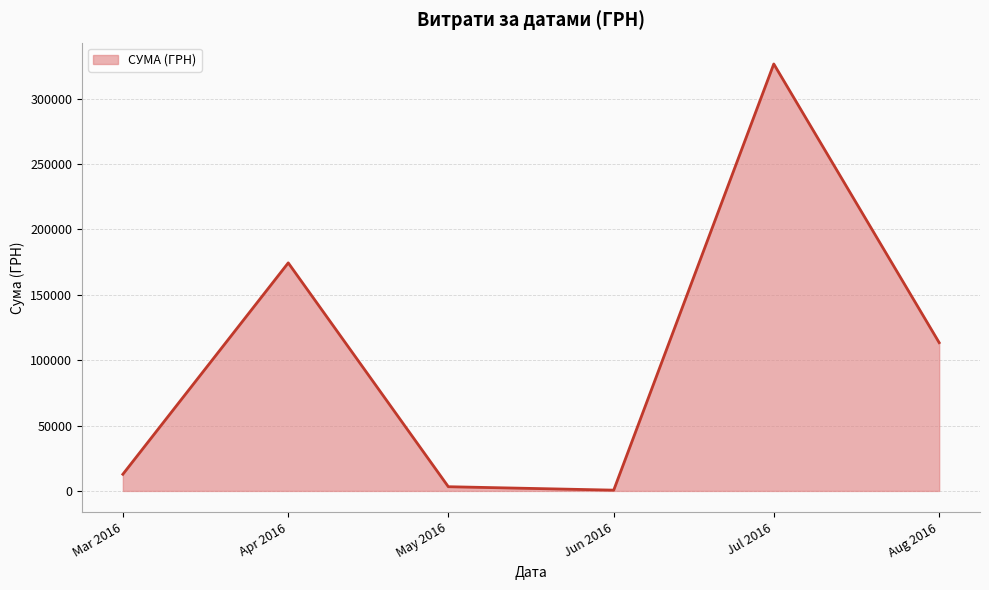

Between Jul 2016 and Apr 2016, which is larger?

Jul 2016